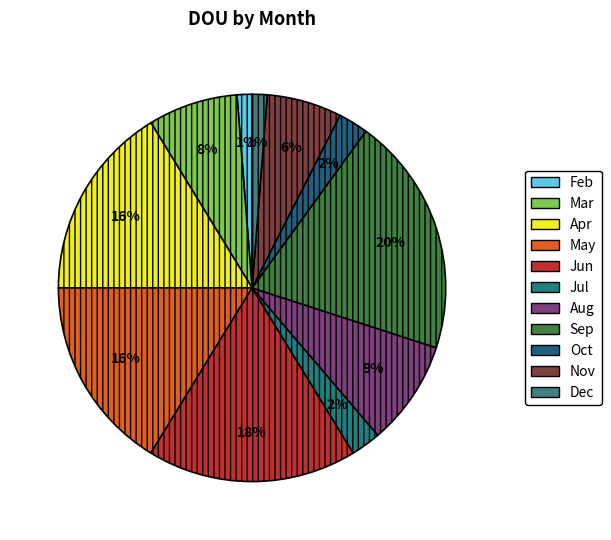

Is there any slice that represents more than half of the pie?

No